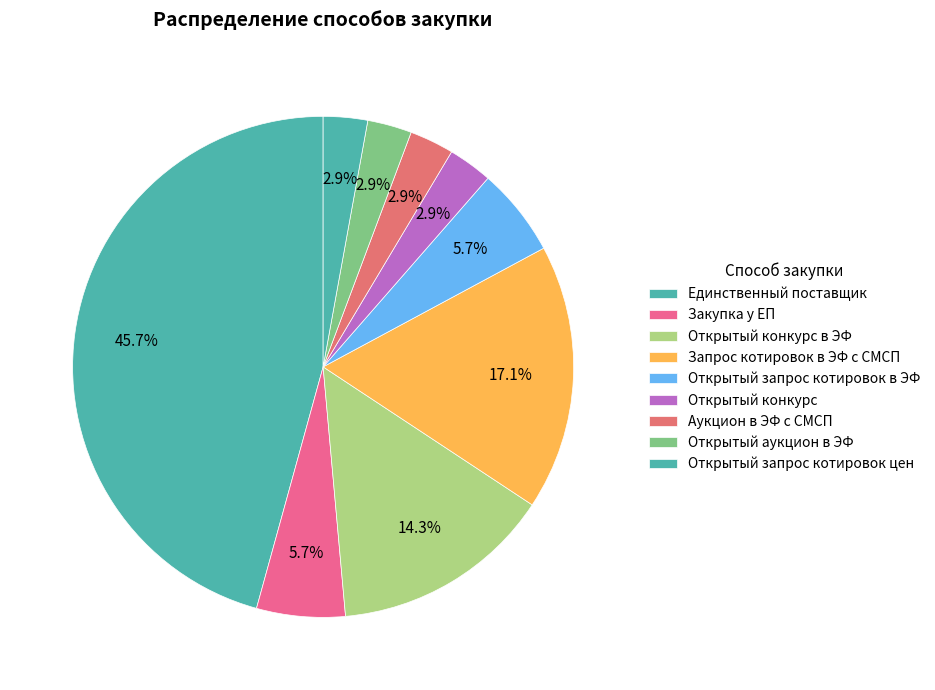

To the nearest percent, what is the combined percentage of Открытый конкурс and Открытый запрос котировок в ЭФ?

9%